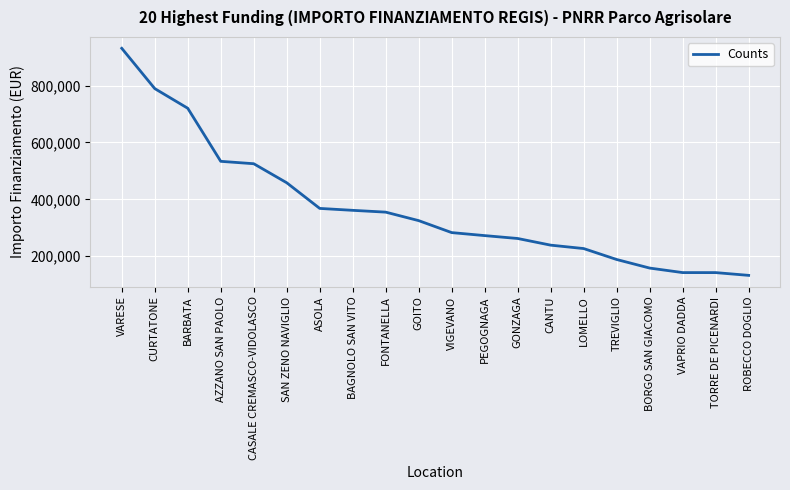

What is the sum of the values at CASALE CREMASCO-VIDOLASCO and LOMELLO?

751946.0